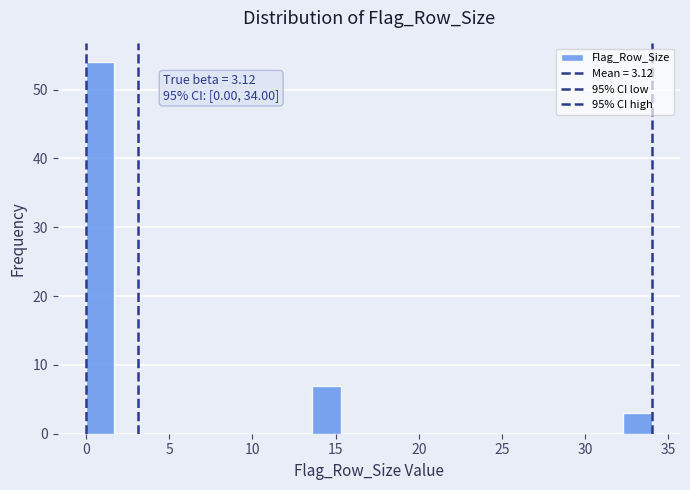

Read against the x-axis, roughly where is the centre of the tallest bar?

1.0